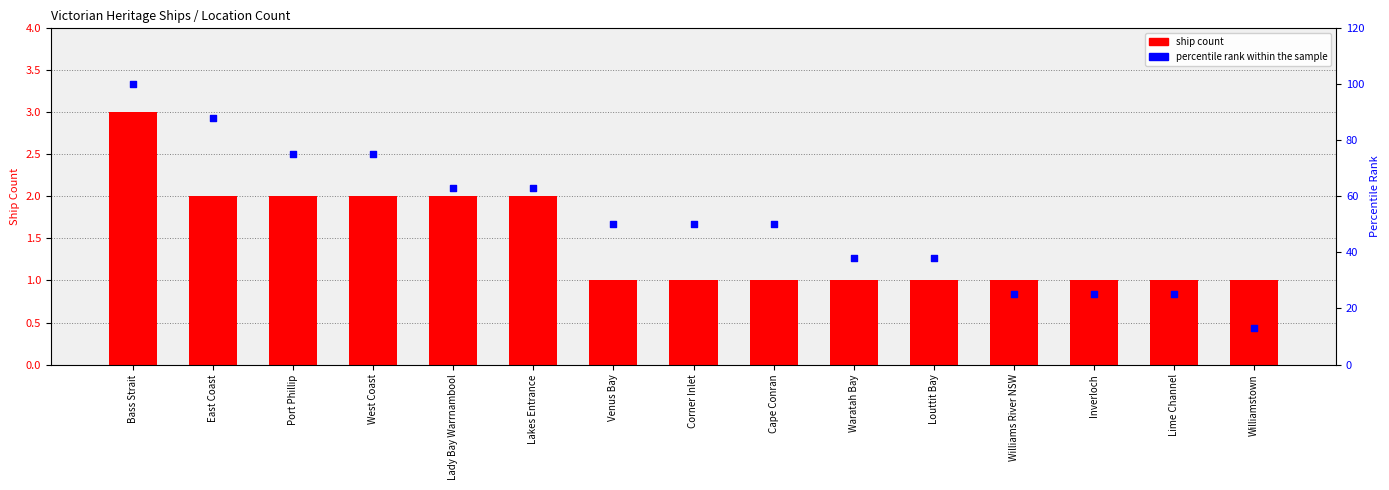

Is the value of percentile rank within the sample at Waratah Bay greater than the value of ship count at Lime Channel?

Yes